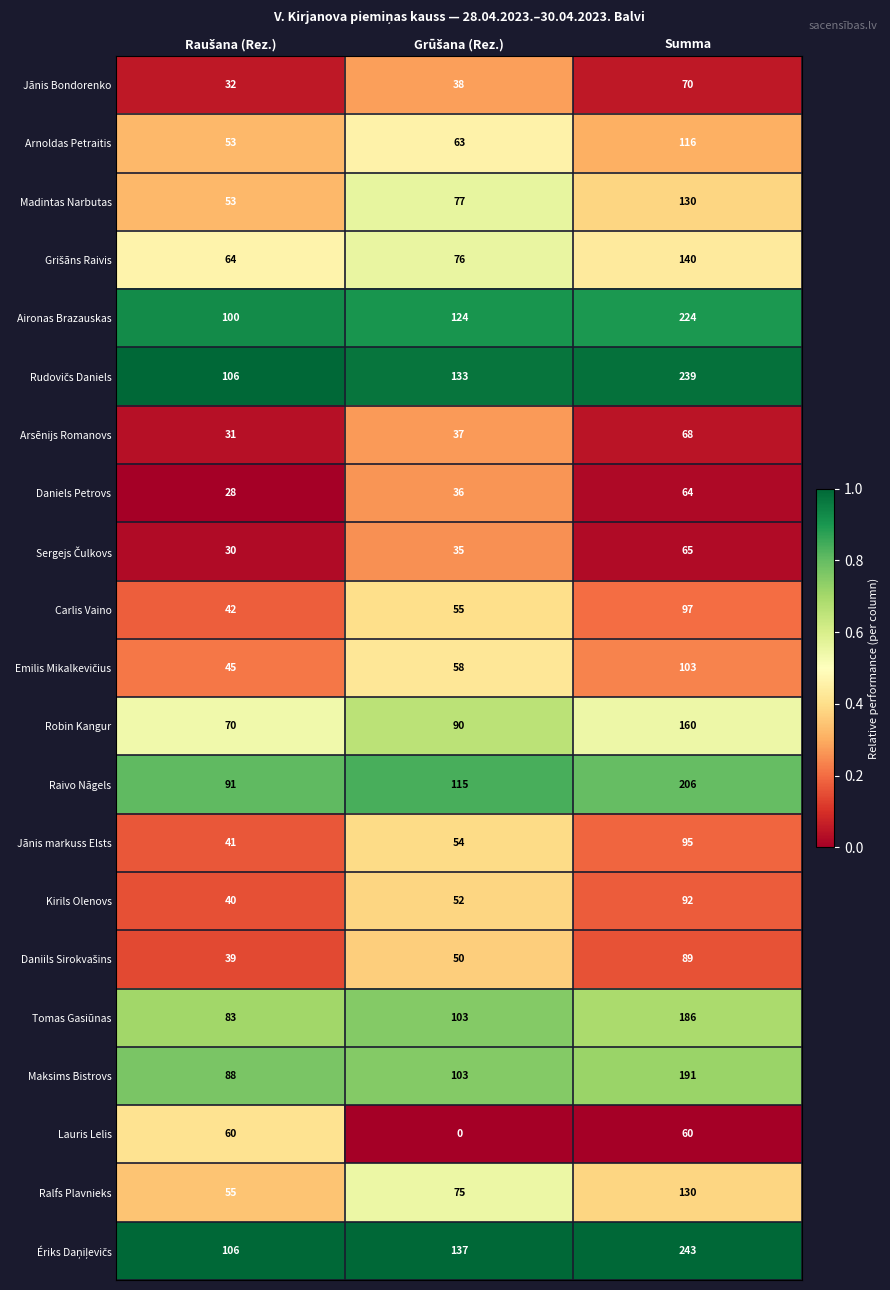

True or false: Jānis Bondorenko has a value of 70 at Summa.

True